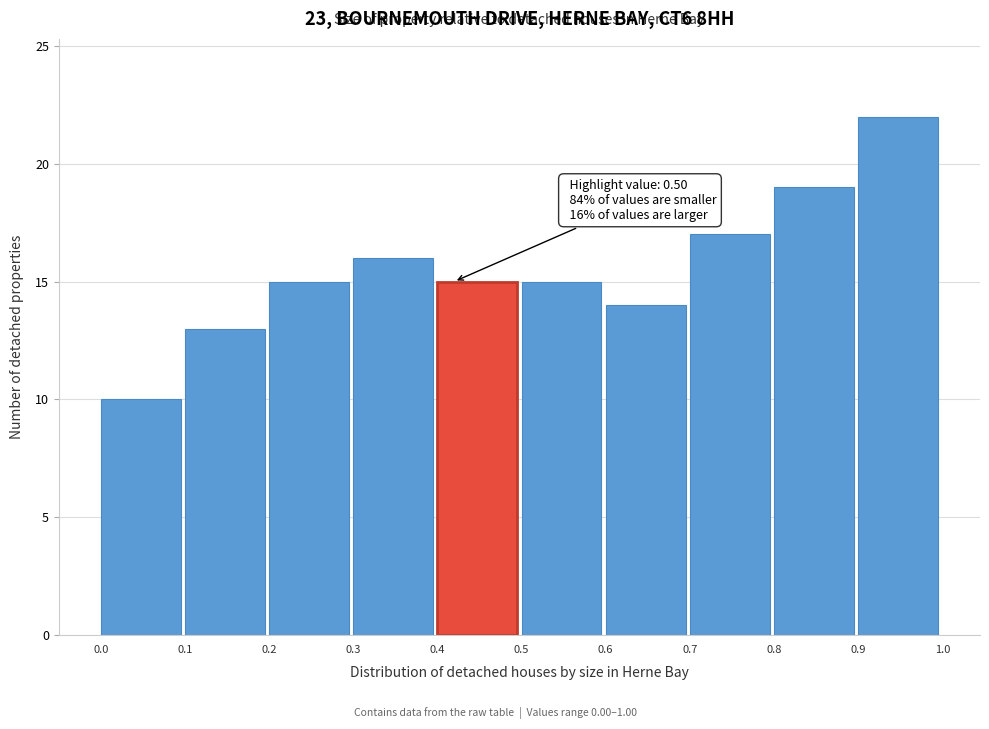

Over which range of the x-axis is the bar tallest?

0.9 to 1.0